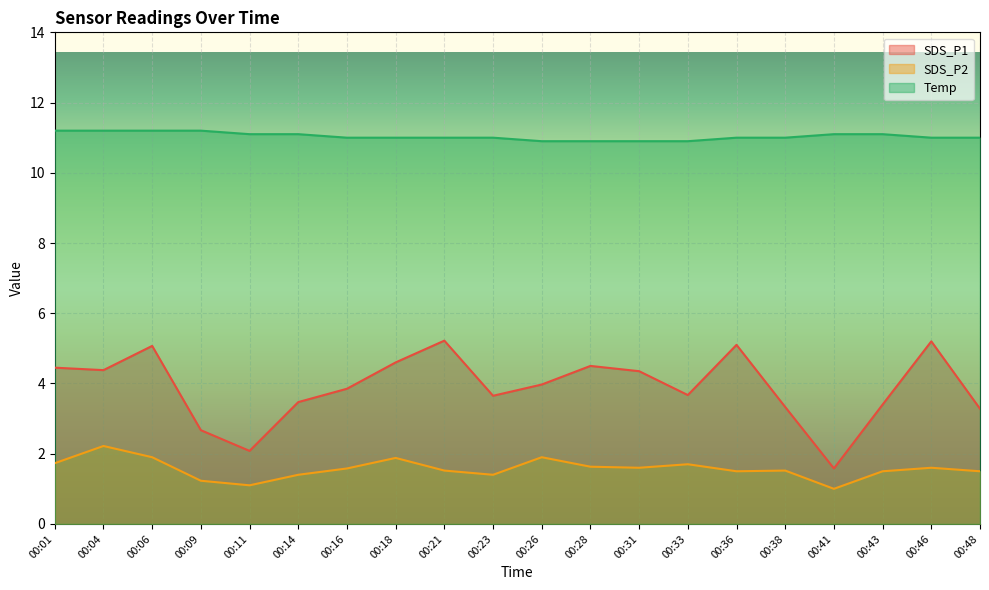

True or false: SDS_P1 and Temp intersect in this chart.

False